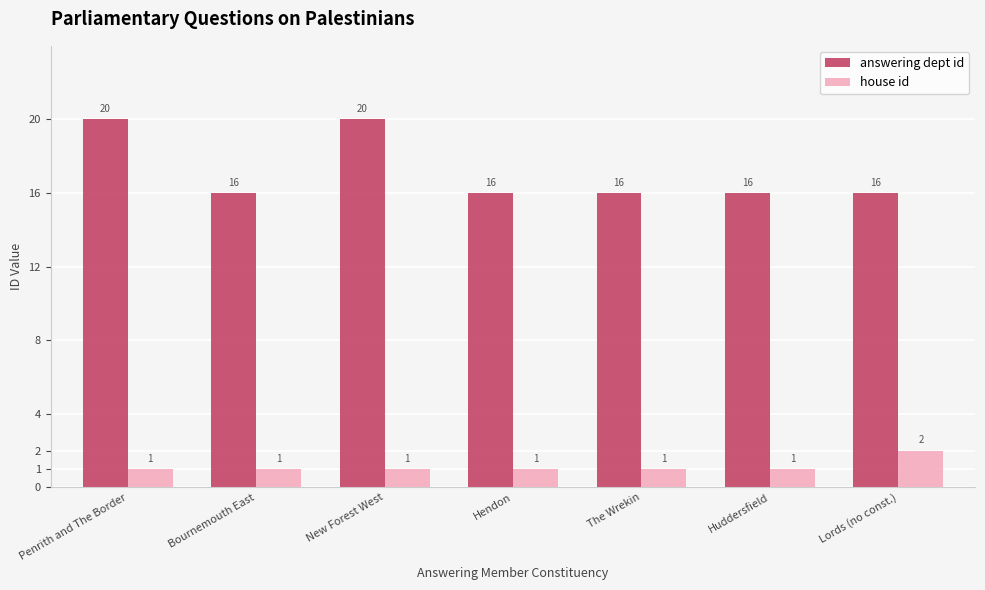

Count the answering dept id values in the range 16 to 20.

7